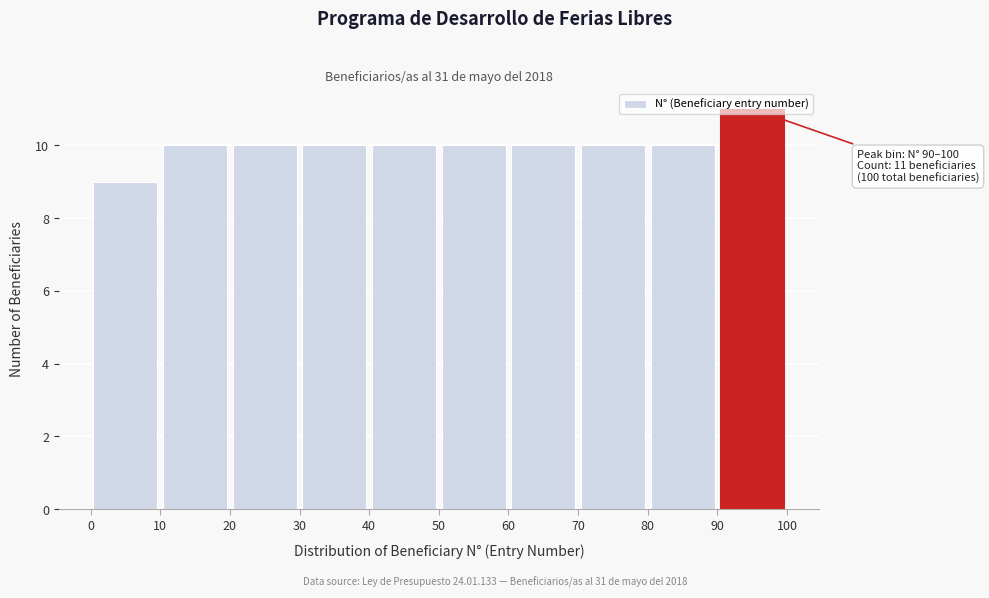

Over which range of the x-axis is the bar tallest?

90 to 100